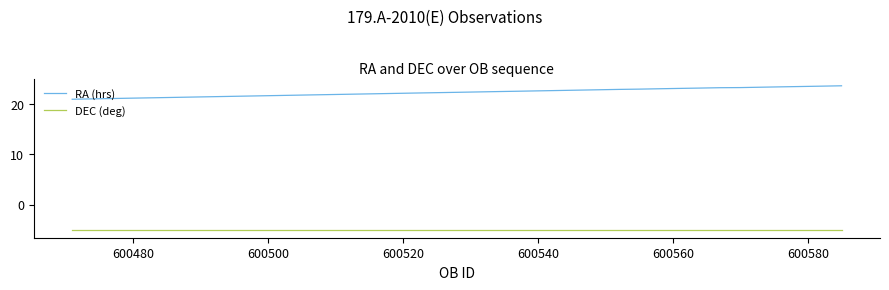

Rank the series by their average value, from highest to lowest.

RA (hrs), DEC (deg)